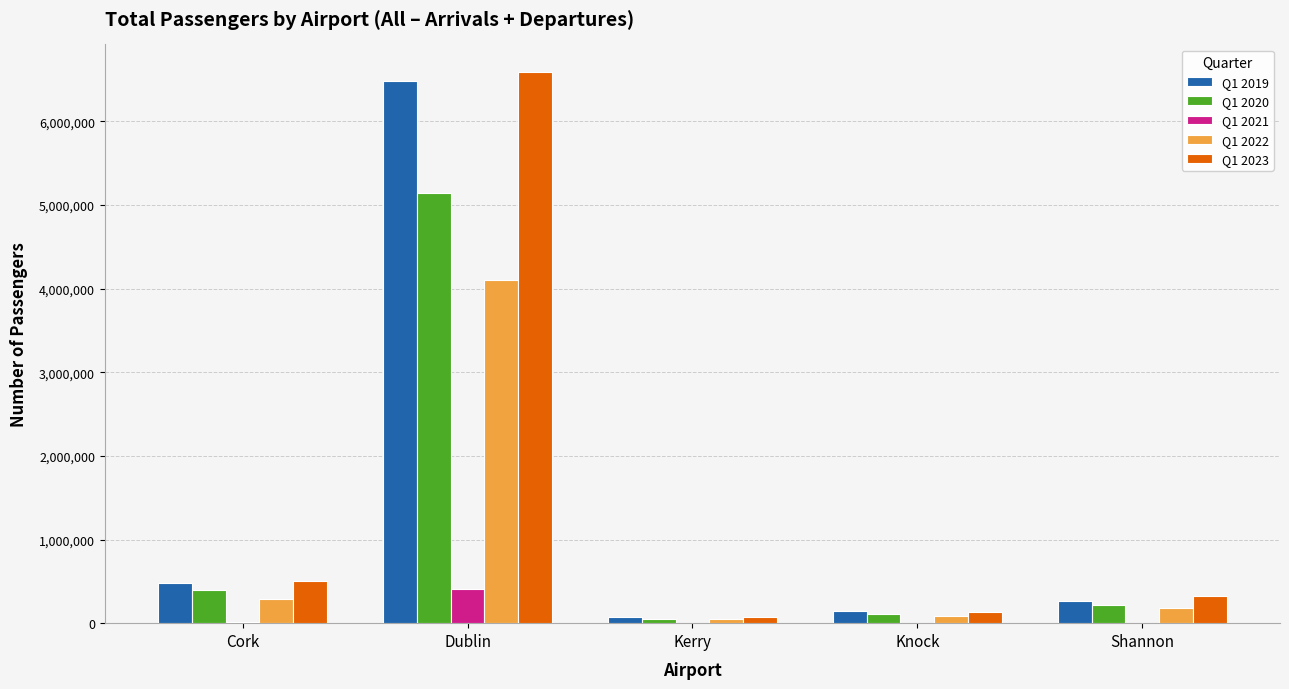

At which label is Q1 2019 closest to 3274460?

Cork